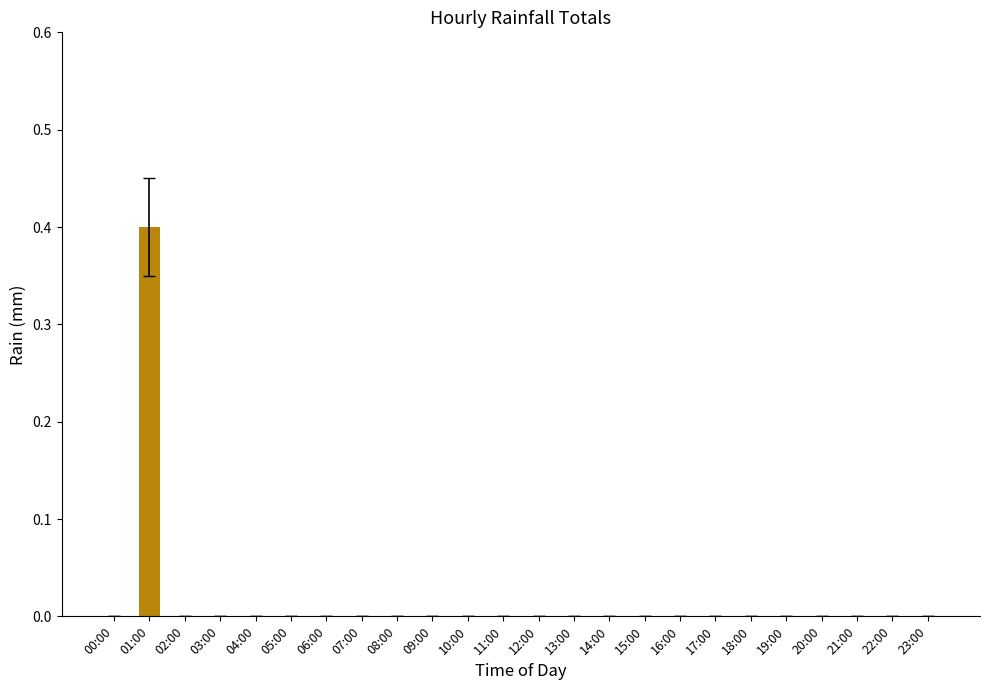

Reading left to right, transcribe all the data shown in this chart.

0.0	0.4	0.0	0.0	0.0	0.0	0.0	0.0	0.0	0.0	0.0	0.0	0.0	0.0	0.0	0.0	0.0	0.0	0.0	0.0	0.0	0.0	0.0	0.0